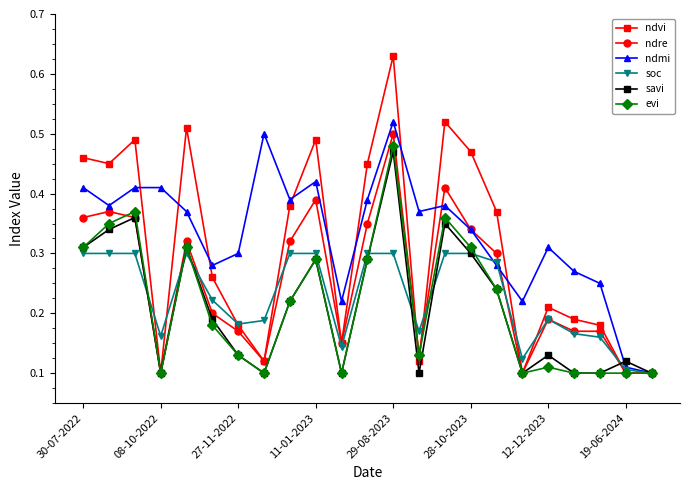

Which series has the largest total across all categories?

ndmi